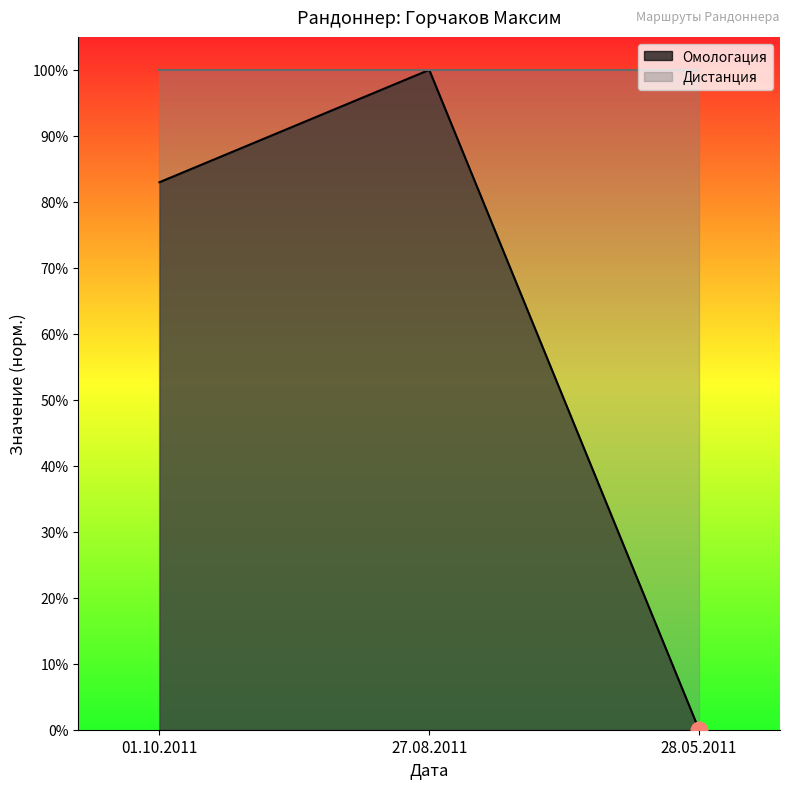

What is the sum of the values at 28.05.2011 and 01.10.2011?

0.8